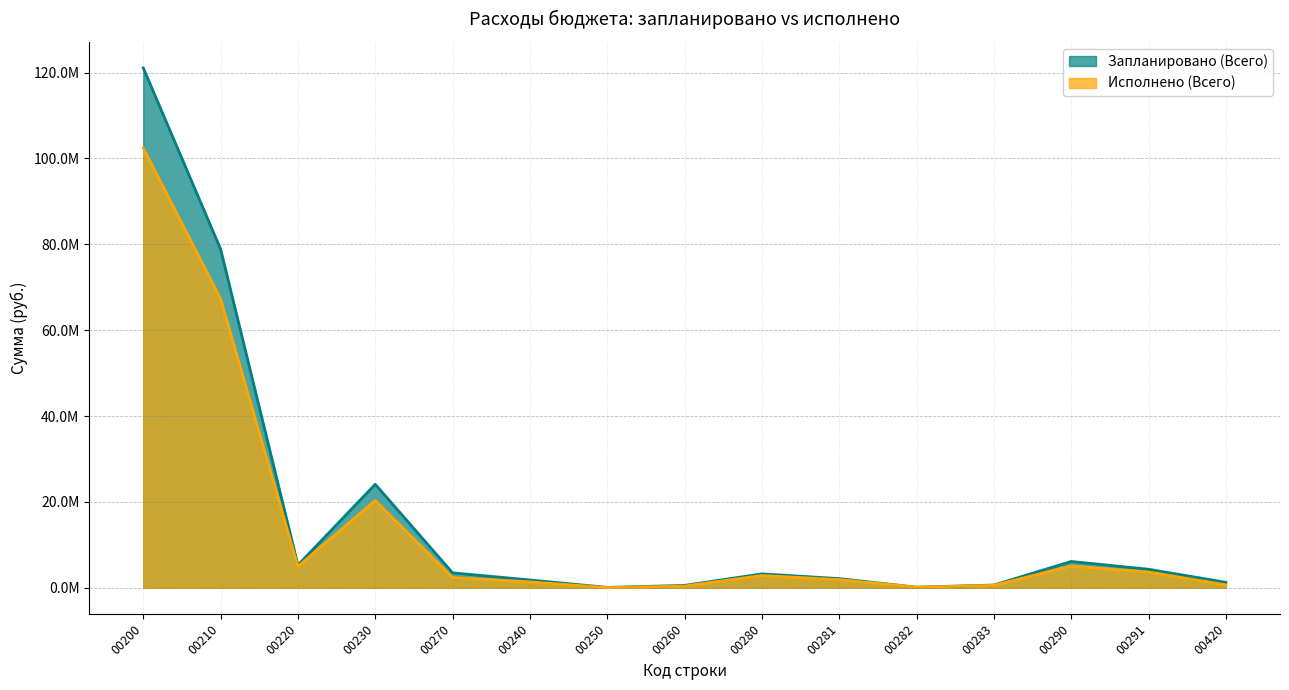

Rank the series by their average value, from lowest to highest.

Исполнено (Всего), Запланировано (Всего)